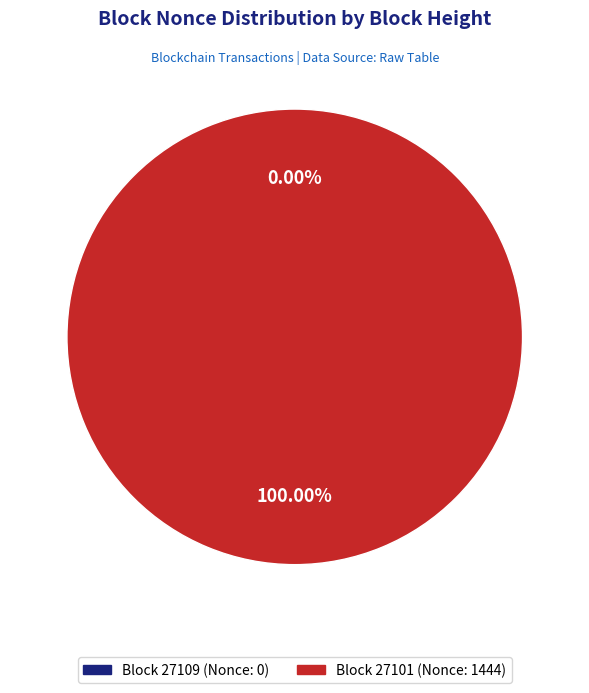

How many slices are in this pie chart?

2